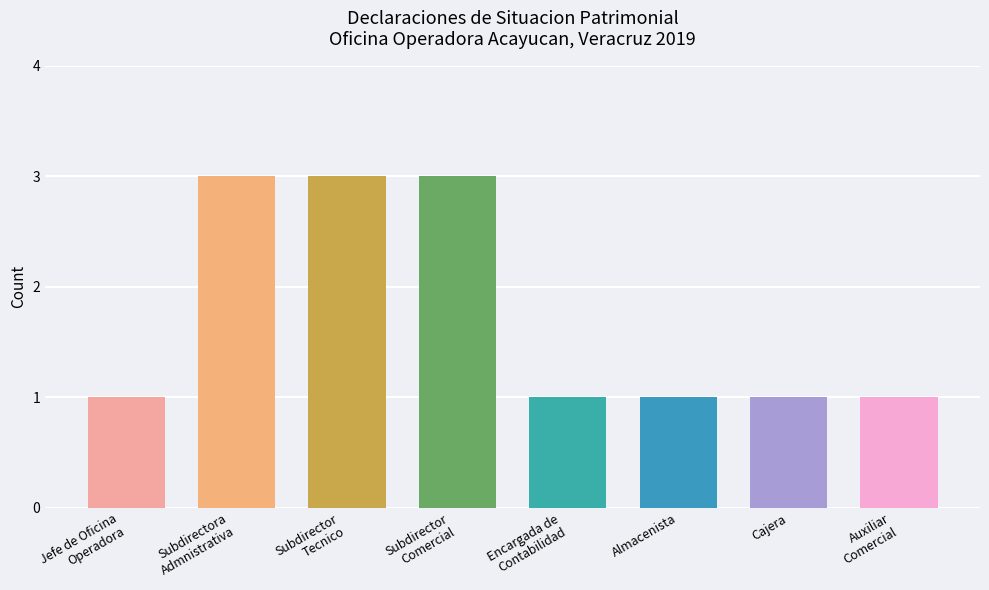

The chart shows a value of 1 at Cajera. True or false?

True